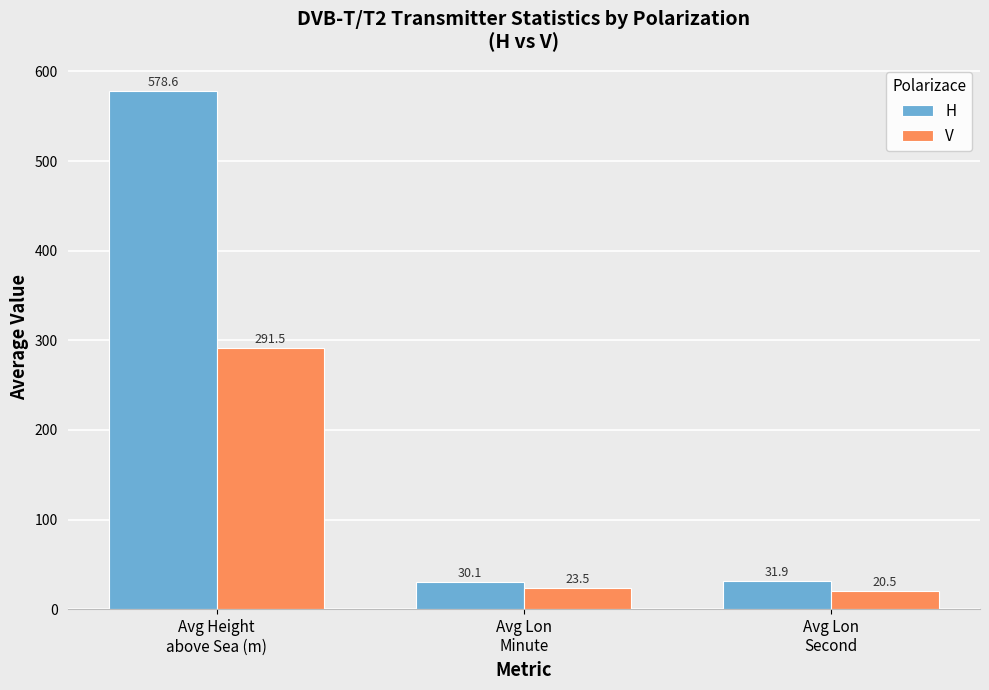

Is the value of H at Avg Lon
Minute greater than the value of V at Avg Height
above Sea (m)?

No